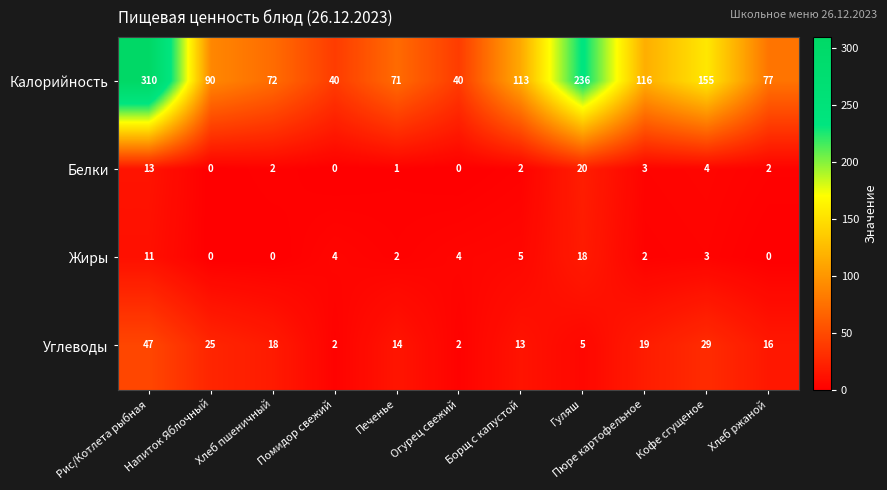

Which series has the largest total across all categories?

Калорийность